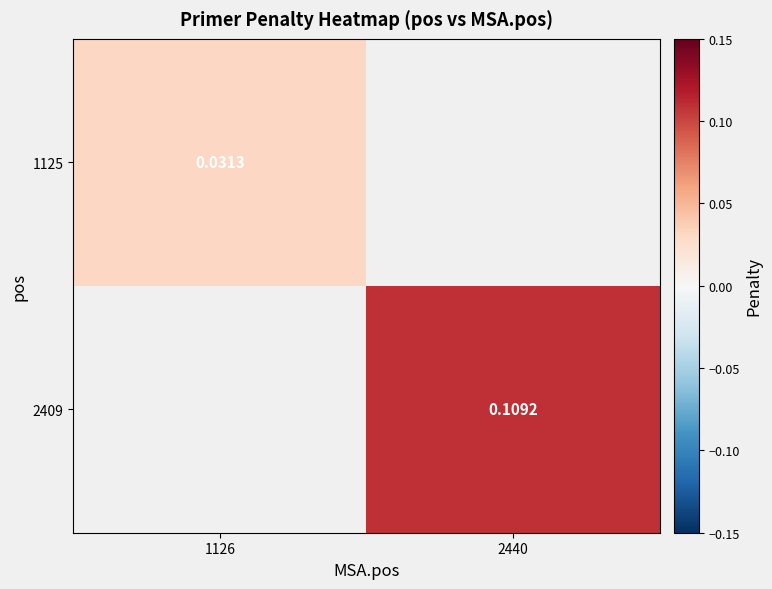

Count the number of data series in this chart.

2